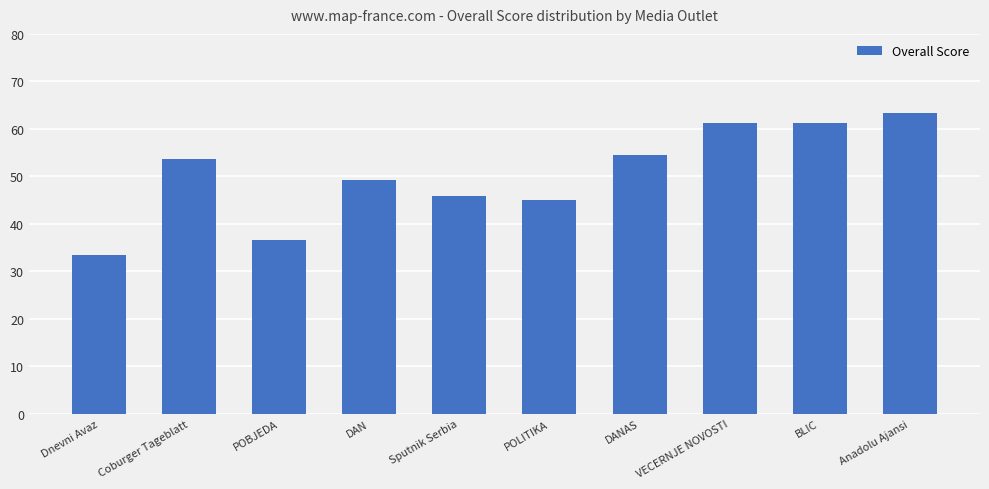

What is the ratio of the value at Dnevni Avaz to the value at POLITIKA?

0.7